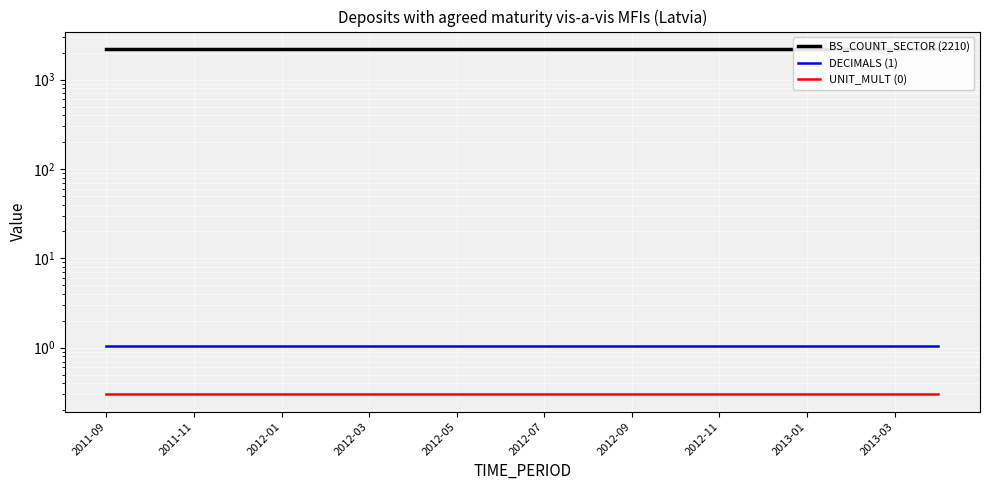

What are all the series names shown in the legend?

BS_COUNT_SECTOR (2210), DECIMALS (1), UNIT_MULT (0)